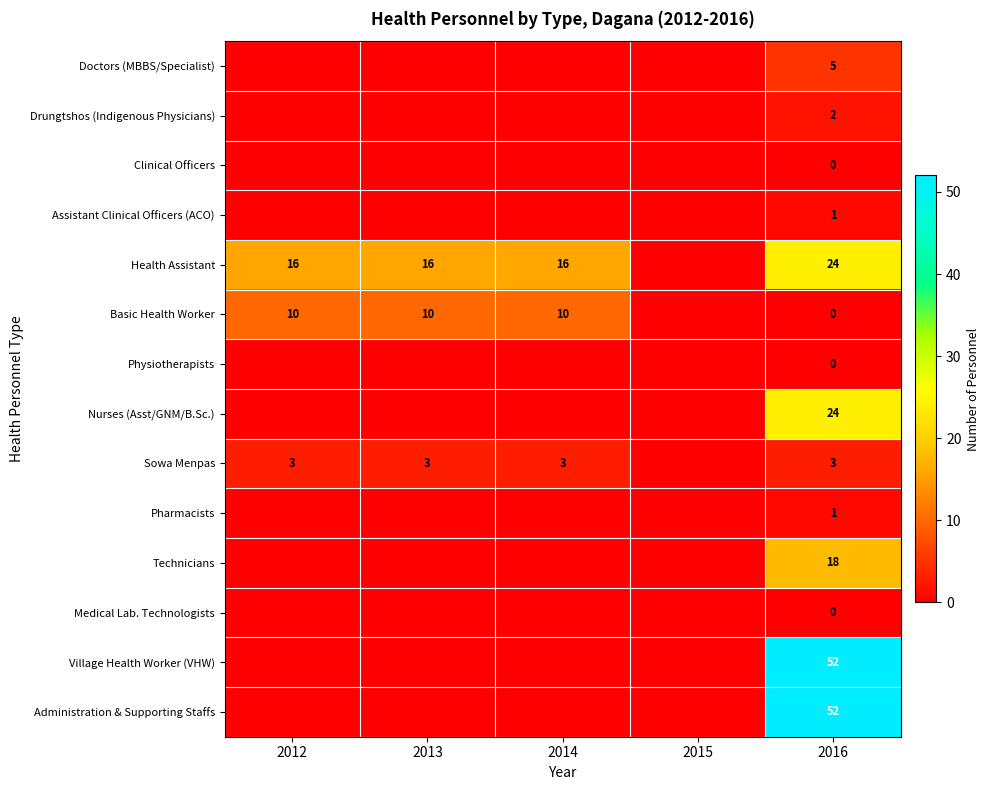

True or false: Sowa Menpas has a value of 2 at 2016.

False